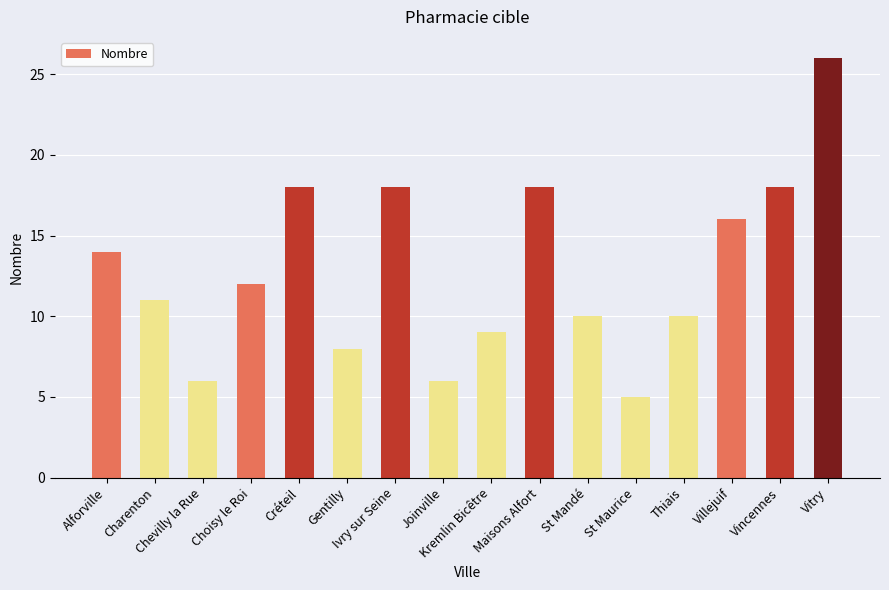

What is the value of the 13th bar from the left?

10